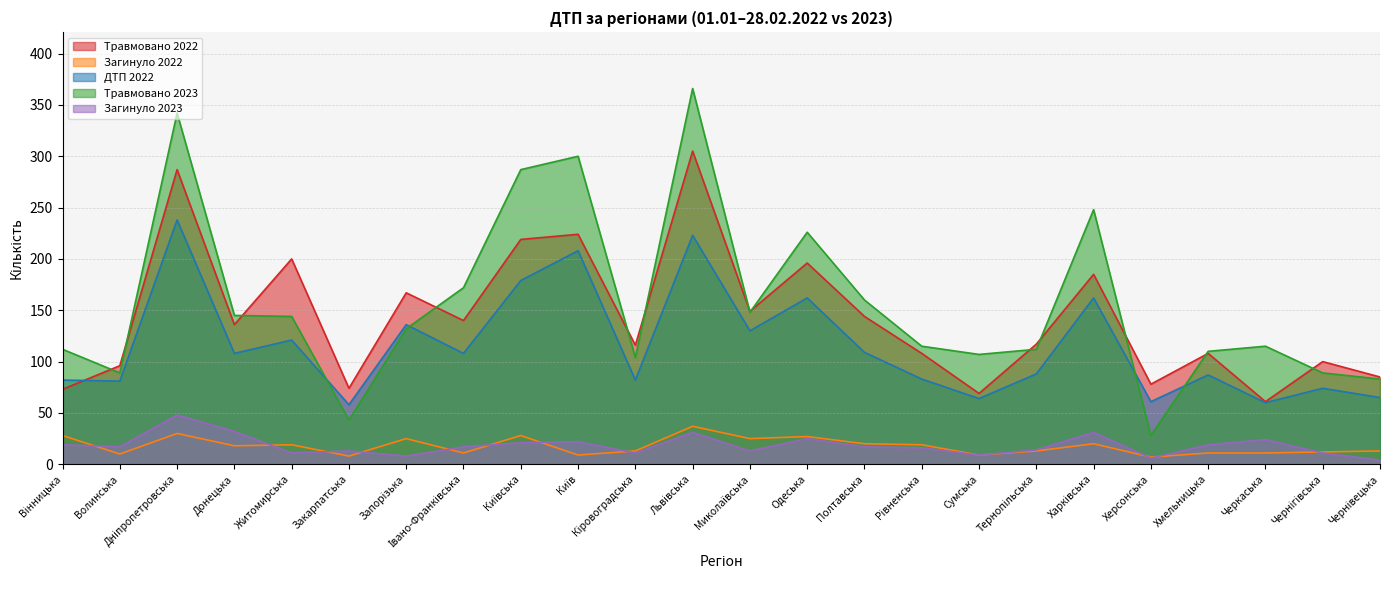

How many lines are shown in the chart?

5